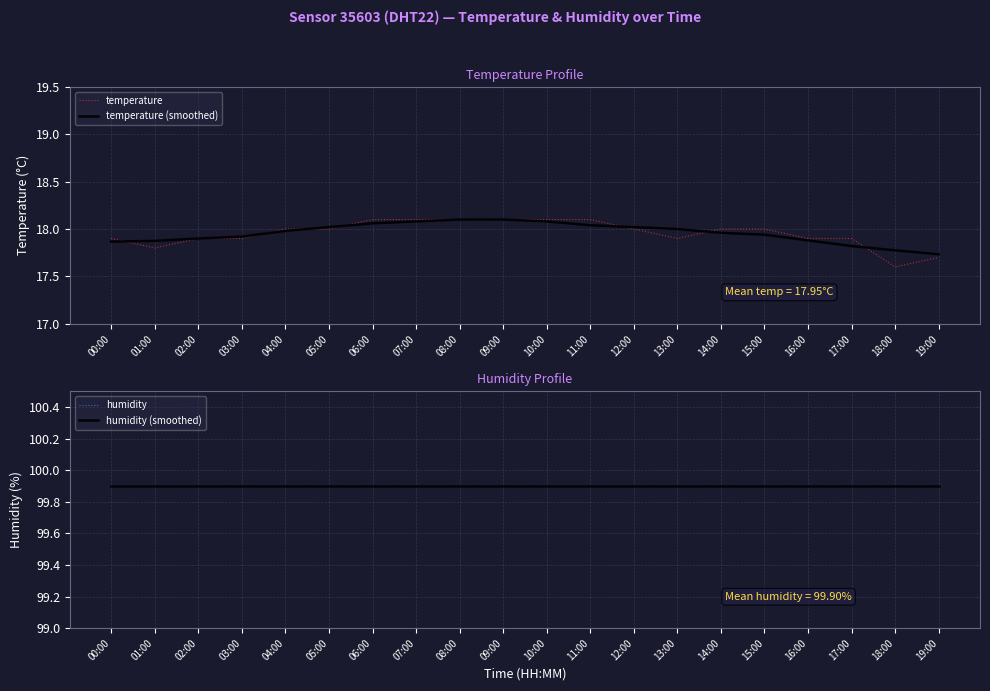

The temperature (smoothed) series shows 18.1 at 07:00. True or false?

True